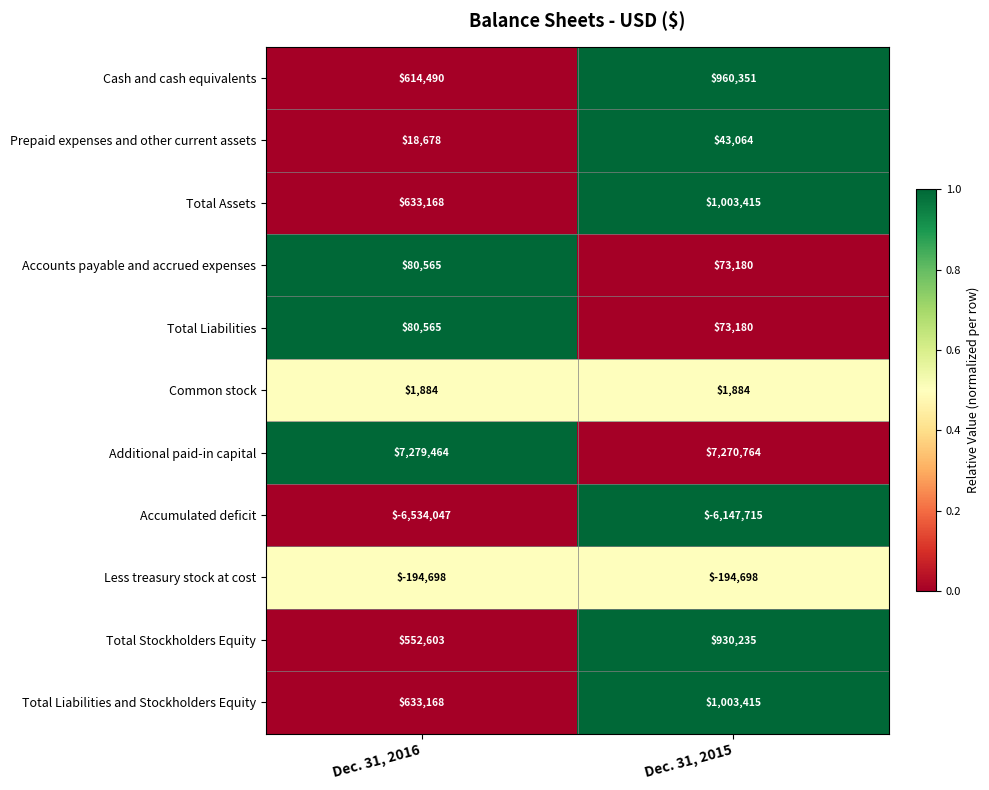

True or false: Accounts payable and accrued expenses has a value of 137178 at Dec. 31, 2016.

False